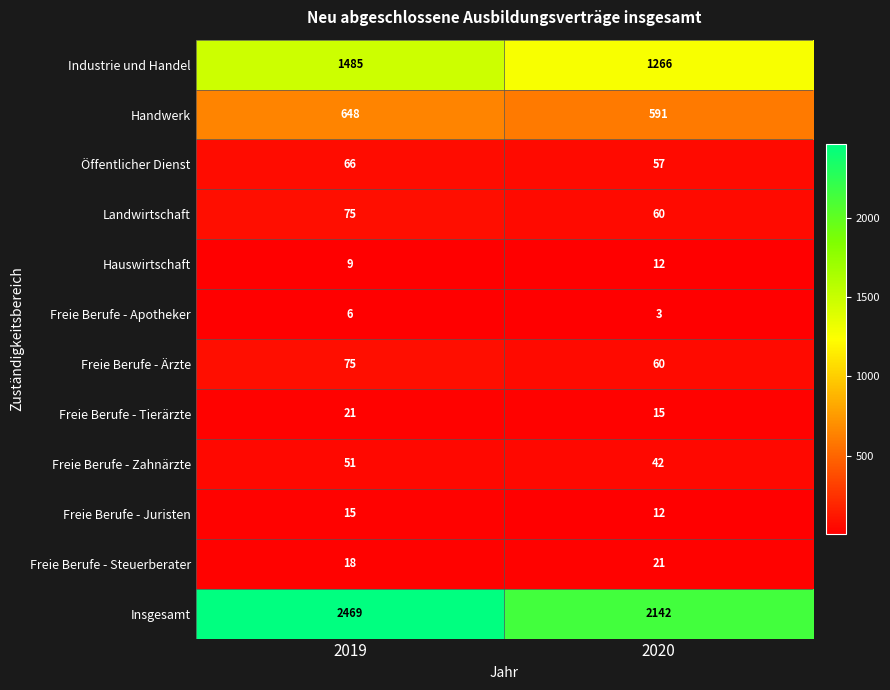

Which category has the lowest value across all series?

2020